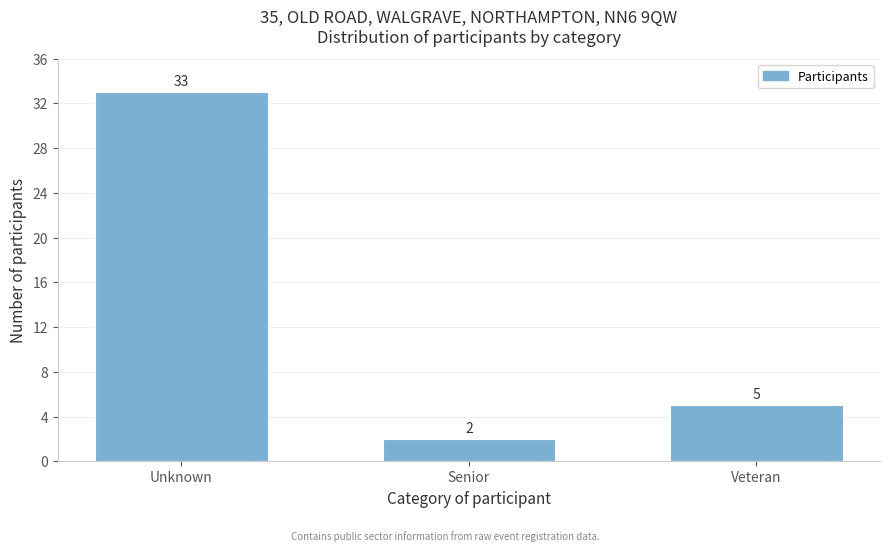

Reading left to right, extract all data points from this chart.

Unknown=33	Senior=2	Veteran=5